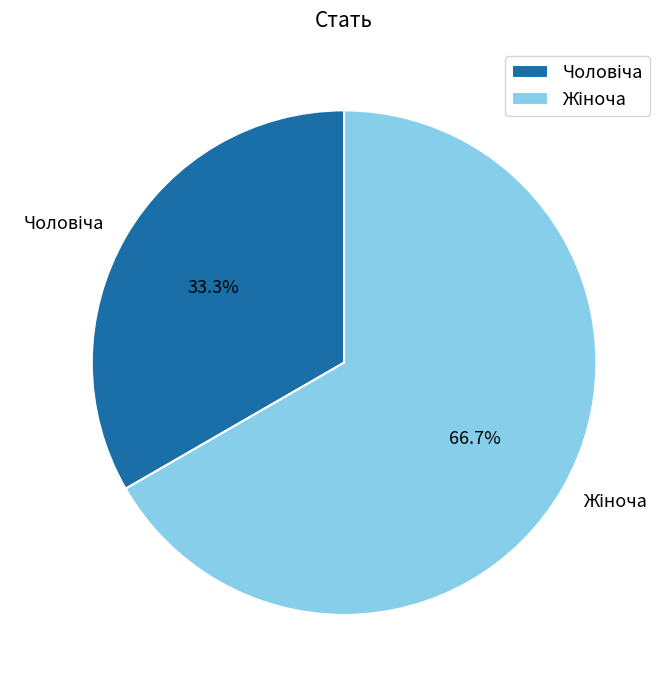

Is there any slice that represents more than half of the pie?

Yes